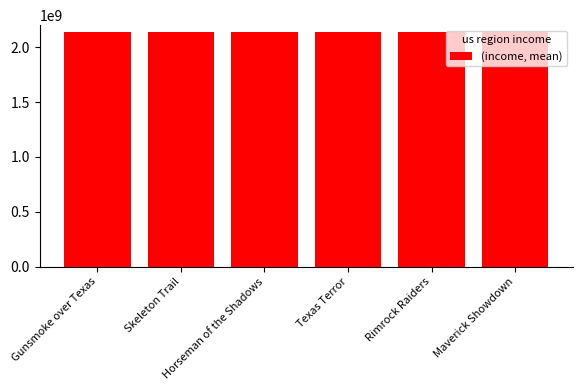

What is the smallest value displayed?

2137698165